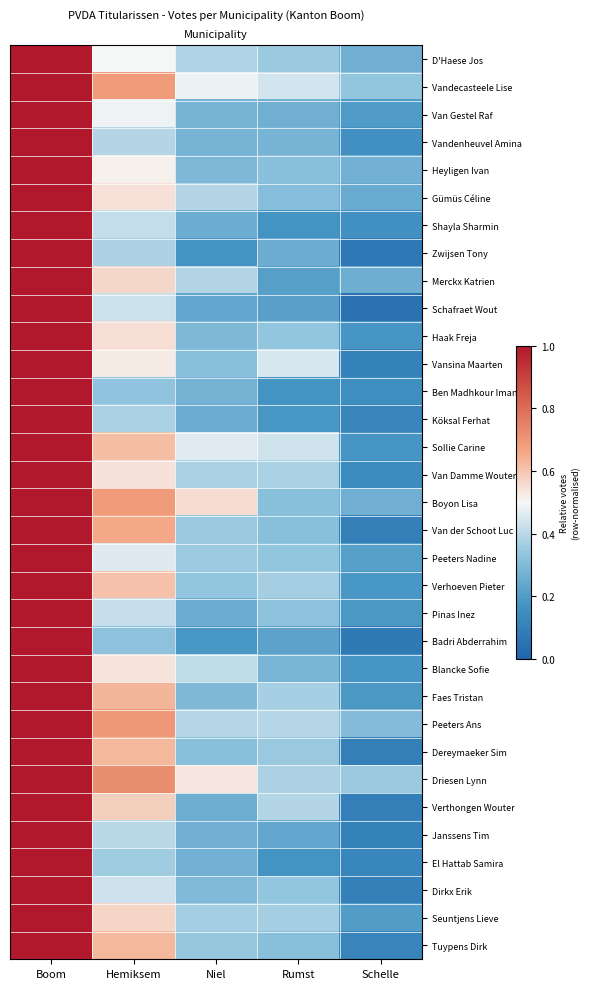

Reading left to right, list all the values displayed in this chart.

D'Haese Jos: Boom=1.0	Hemiksem=0.5	Niel=0.4	Rumst=0.3	Schelle=0.3
Vandecasteele Lise: Boom=1.0	Hemiksem=0.7	Niel=0.5	Rumst=0.4	Schelle=0.3
Van Gestel Raf: Boom=1.0	Hemiksem=0.5	Niel=0.3	Rumst=0.3	Schelle=0.2
Vandenheuvel Amina: Boom=1.0	Hemiksem=0.4	Niel=0.3	Rumst=0.3	Schelle=0.2
Heyligen Ivan: Boom=1.0	Hemiksem=0.5	Niel=0.3	Rumst=0.3	Schelle=0.3
Gümüs Céline: Boom=1.0	Hemiksem=0.5	Niel=0.4	Rumst=0.3	Schelle=0.2
Shayla Sharmin: Boom=1.0	Hemiksem=0.4	Niel=0.3	Rumst=0.2	Schelle=0.2
Zwijsen Tony: Boom=1.0	Hemiksem=0.4	Niel=0.2	Rumst=0.3	Schelle=0.1
Merckx Katrien: Boom=1.0	Hemiksem=0.6	Niel=0.4	Rumst=0.2	Schelle=0.3
Schafraet Wout: Boom=1.0	Hemiksem=0.4	Niel=0.2	Rumst=0.2	Schelle=0.0
Haak Freja: Boom=1.0	Hemiksem=0.5	Niel=0.3	Rumst=0.3	Schelle=0.2
Vansina Maarten: Boom=1.0	Hemiksem=0.5	Niel=0.3	Rumst=0.4	Schelle=0.1
Ben Madhkour Iman: Boom=1.0	Hemiksem=0.3	Niel=0.3	Rumst=0.2	Schelle=0.1
Köksal Ferhat: Boom=1.0	Hemiksem=0.4	Niel=0.3	Rumst=0.2	Schelle=0.1
Sollie Carine: Boom=1.0	Hemiksem=0.6	Niel=0.5	Rumst=0.4	Schelle=0.2
Van Damme Wouter: Boom=1.0	Hemiksem=0.5	Niel=0.4	Rumst=0.4	Schelle=0.1
Boyon Lisa: Boom=1.0	Hemiksem=0.7	Niel=0.6	Rumst=0.3	Schelle=0.3
Van der Schoot Luc: Boom=1.0	Hemiksem=0.7	Niel=0.3	Rumst=0.3	Schelle=0.1
Peeters Nadine: Boom=1.0	Hemiksem=0.5	Niel=0.4	Rumst=0.3	Schelle=0.2
Verhoeven Pieter: Boom=1.0	Hemiksem=0.6	Niel=0.3	Rumst=0.4	Schelle=0.2
Pinas Inez: Boom=1.0	Hemiksem=0.4	Niel=0.3	Rumst=0.3	Schelle=0.2
Badri Abderrahim: Boom=1.0	Hemiksem=0.3	Niel=0.2	Rumst=0.2	Schelle=0.1
Blancke Sofie: Boom=1.0	Hemiksem=0.5	Niel=0.4	Rumst=0.3	Schelle=0.2
Faes Tristan: Boom=1.0	Hemiksem=0.6	Niel=0.3	Rumst=0.4	Schelle=0.2
Peeters Ans: Boom=1.0	Hemiksem=0.7	Niel=0.4	Rumst=0.4	Schelle=0.3
Dereymaeker Sim: Boom=1.0	Hemiksem=0.6	Niel=0.3	Rumst=0.3	Schelle=0.1
Driesen Lynn: Boom=1.0	Hemiksem=0.7	Niel=0.5	Rumst=0.4	Schelle=0.3
Verthongen Wouter: Boom=1.0	Hemiksem=0.6	Niel=0.3	Rumst=0.4	Schelle=0.1
Janssens Tim: Boom=1.0	Hemiksem=0.4	Niel=0.3	Rumst=0.2	Schelle=0.1
El Hattab Samira: Boom=1.0	Hemiksem=0.4	Niel=0.3	Rumst=0.2	Schelle=0.1
Dirkx Erik: Boom=1.0	Hemiksem=0.4	Niel=0.3	Rumst=0.3	Schelle=0.1
Seuntjens Lieve: Boom=1.0	Hemiksem=0.6	Niel=0.4	Rumst=0.4	Schelle=0.2
Tuypens Dirk: Boom=1.0	Hemiksem=0.6	Niel=0.3	Rumst=0.3	Schelle=0.1